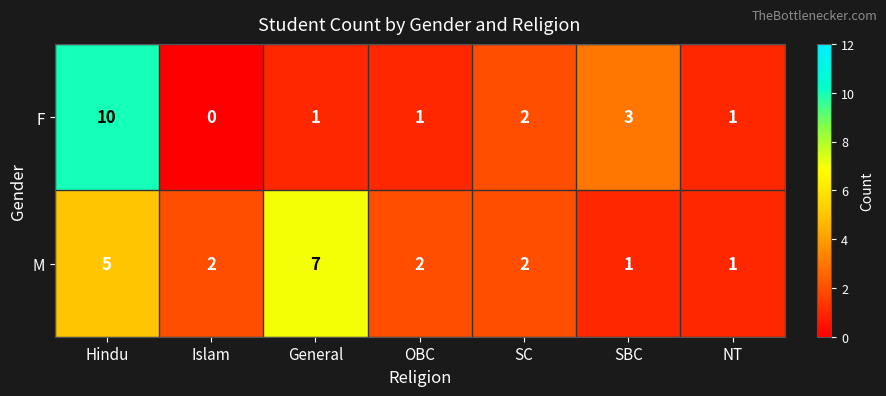

Reading left to right, extract all data points from this chart.

F: 10	0	1	1	2	3	1
M: 5	2	7	2	2	1	1